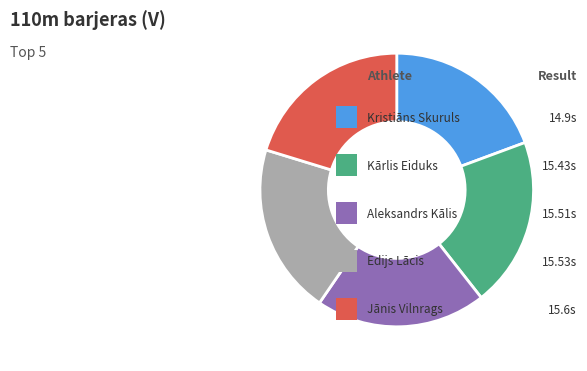

Does any single category account for the majority?

No